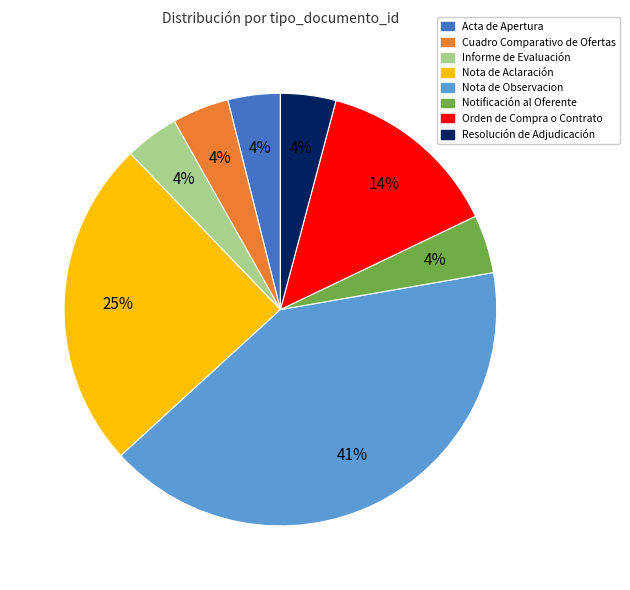

How many segments does this pie chart have?

8